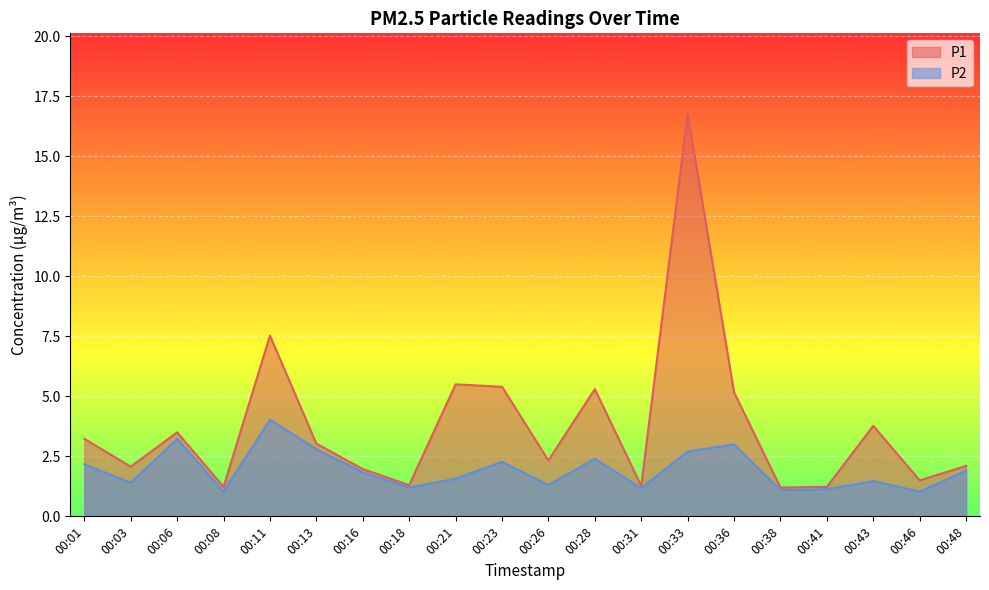

What is the approximate value of P1 at 00:11?

7.5